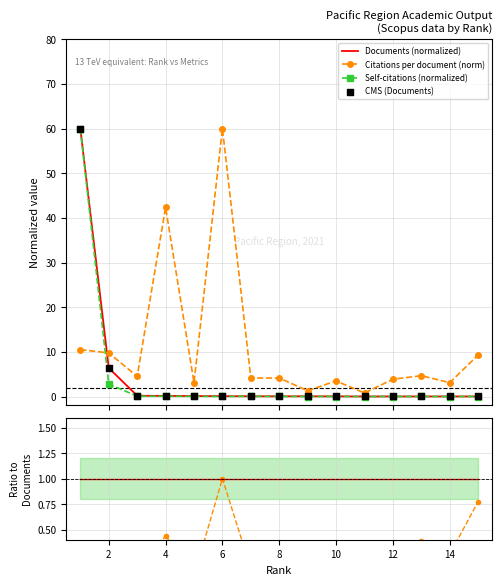

Which series contains the highest Y value?

Documents (normalized)